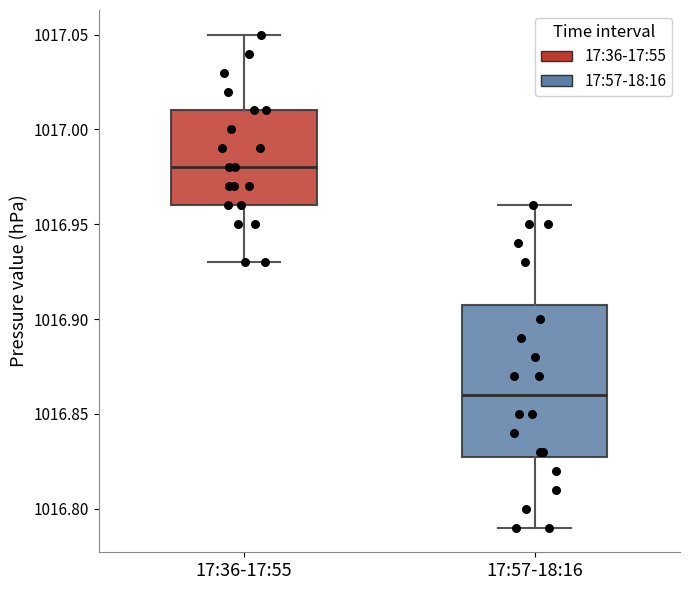

Which box's median line is the lowest?

17:57-18:16